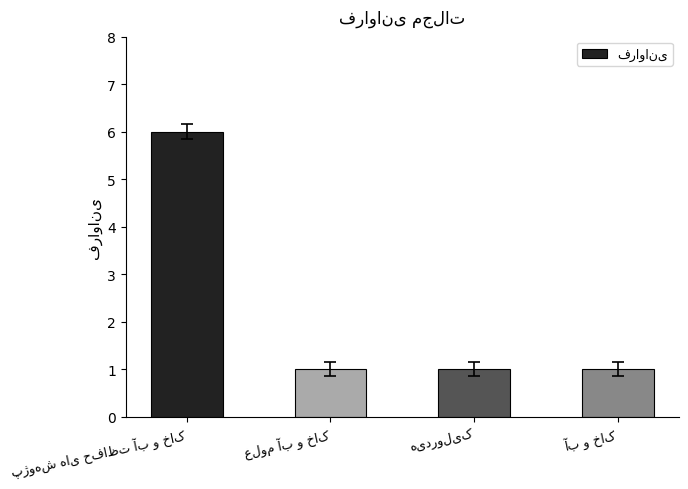

What is the sum of all values?

9